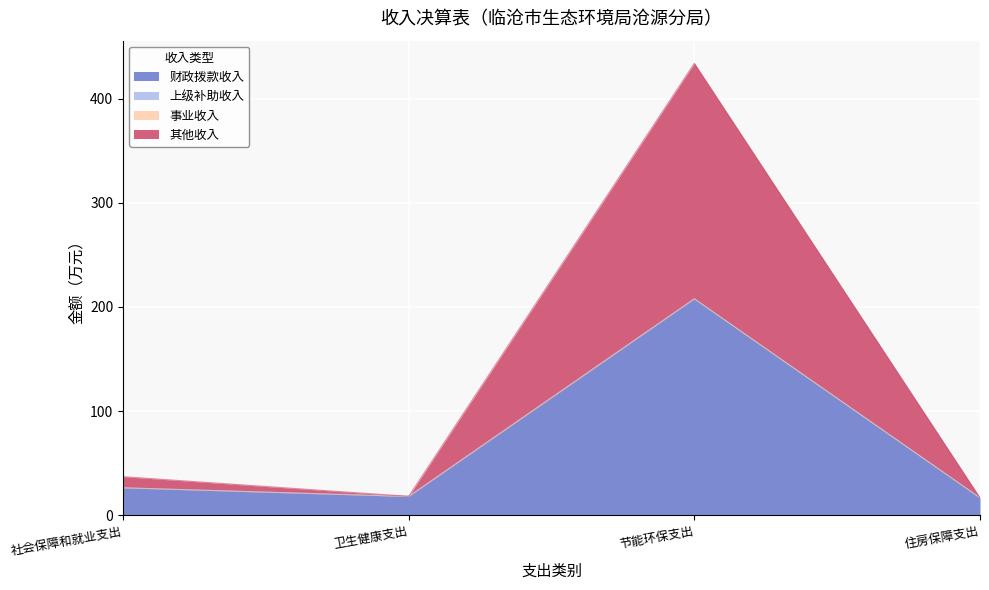

What position from the left is 住房保障支出?

4